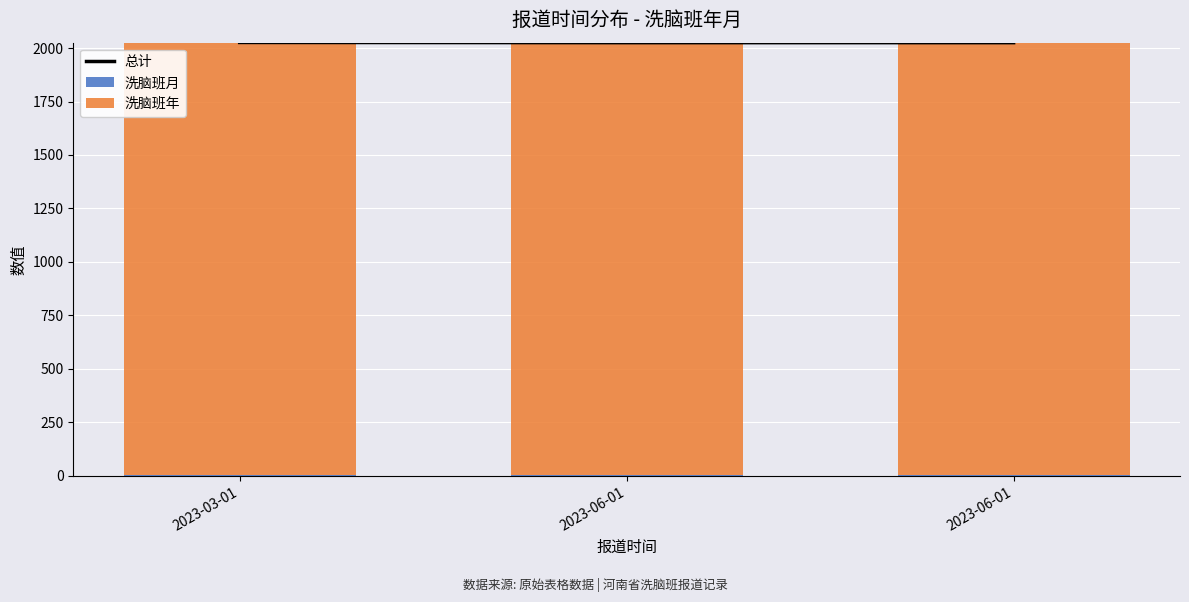

What is the greatest value displayed?

2026